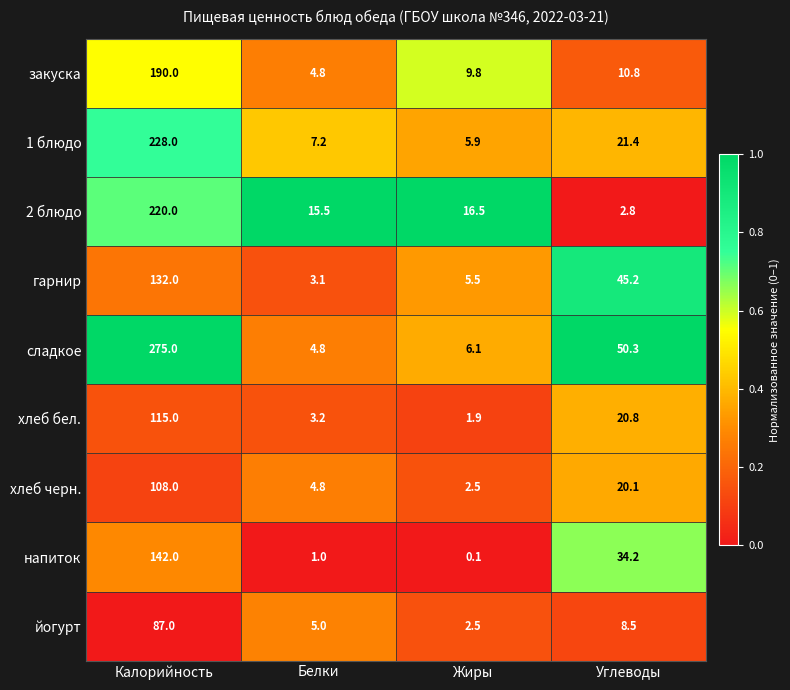

List the series in order of their peak value, highest first.

сладкое, 1 блюдо, 2 блюдо, закуска, напиток, гарнир, хлеб бел., хлеб черн., йогурт